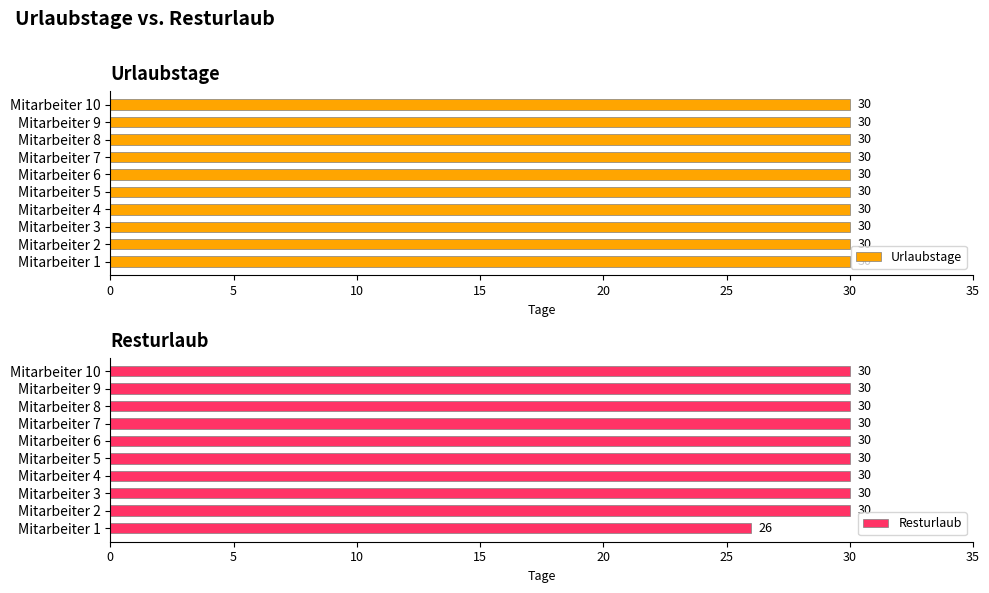

Where is Resturlaub nearest to the value 28?

Mitarbeiter 1